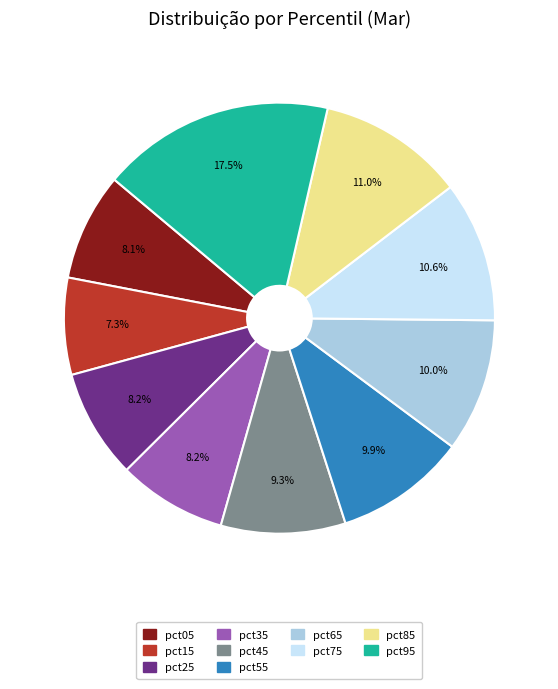

Which slice is the largest?

pct95